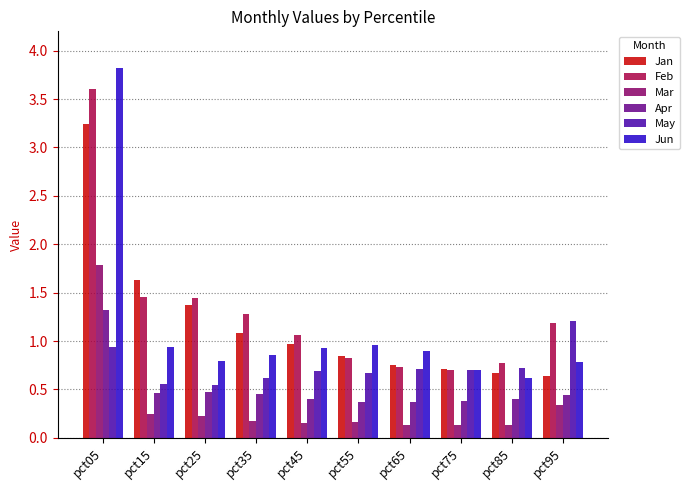

What is the total value across all series at pct85?

3.3